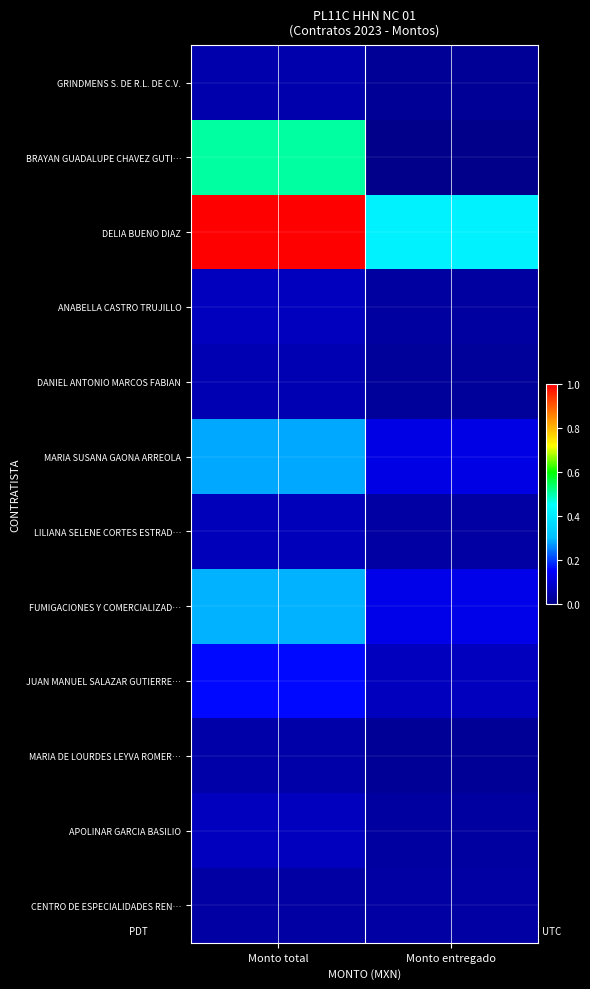

Which has a higher value, Monto total or Monto entregado?

Monto total